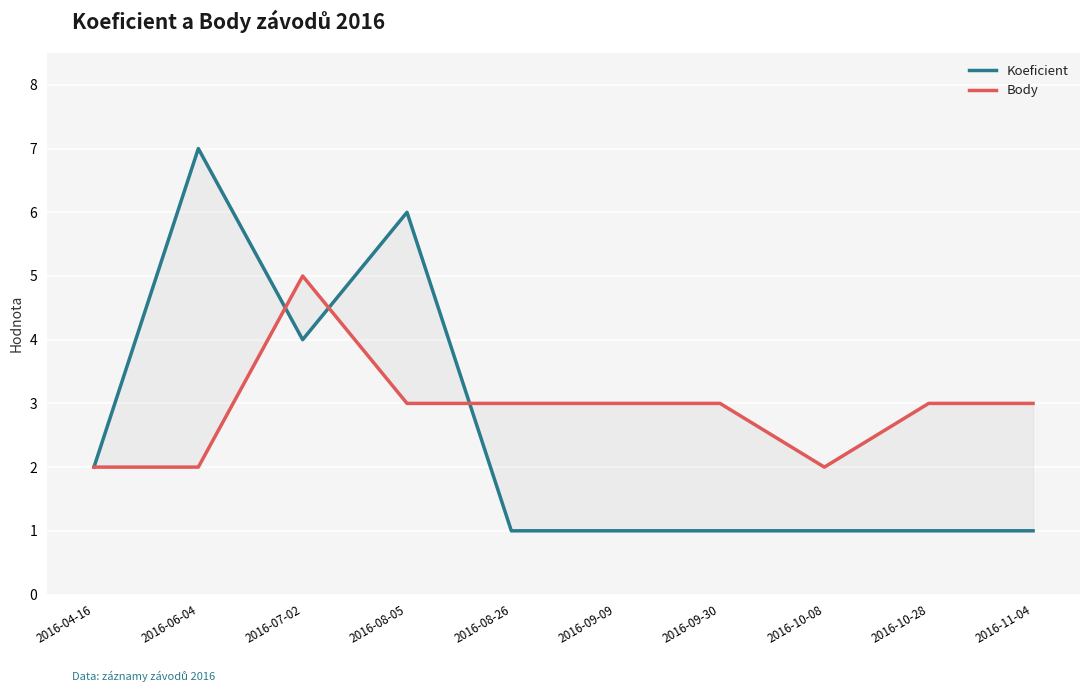

Between 2016-08-26 and 2016-11-04, which series saw the biggest shift?

Koeficient